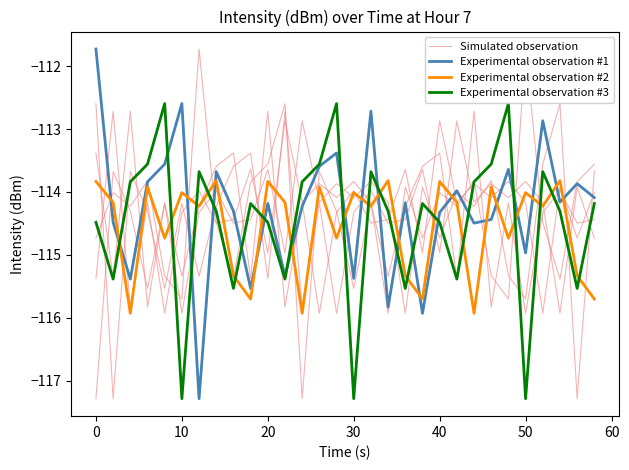

Is this an area chart (filled region under the line)?

No